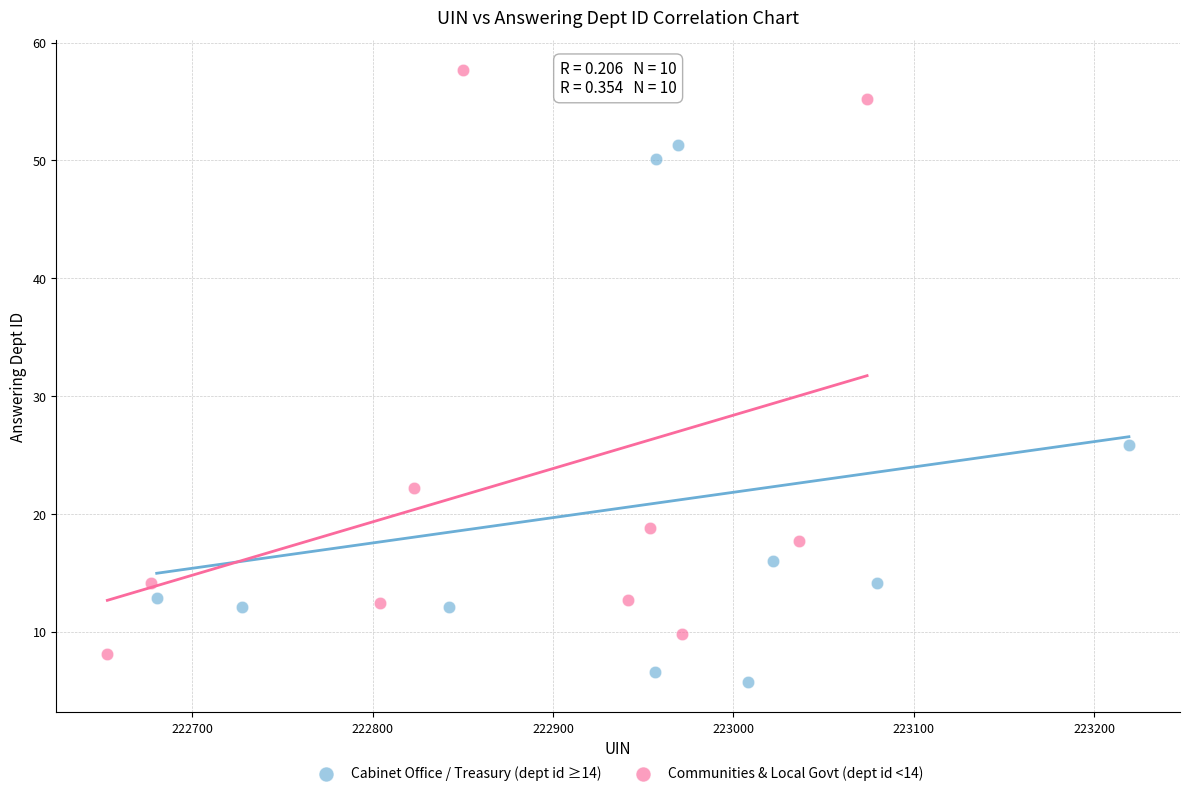

Which series reaches the maximum Y coordinate?

Communities & Local Govt (dept id <14)